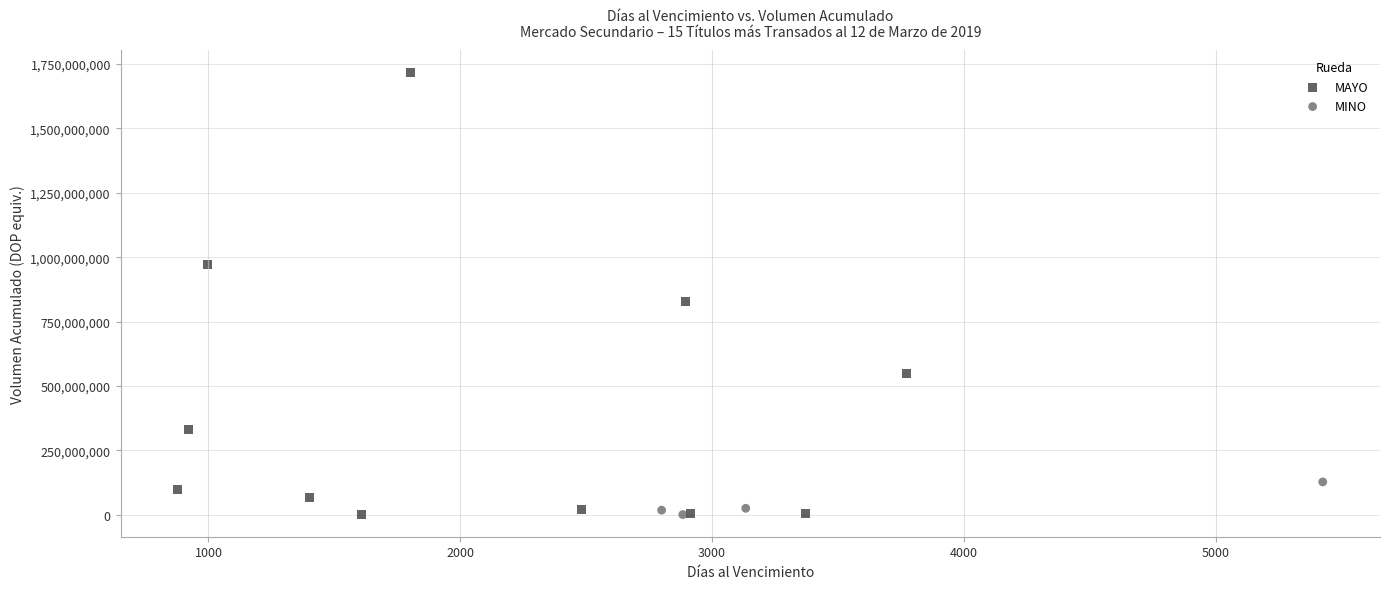

Which series contains the highest Y value?

MAYO